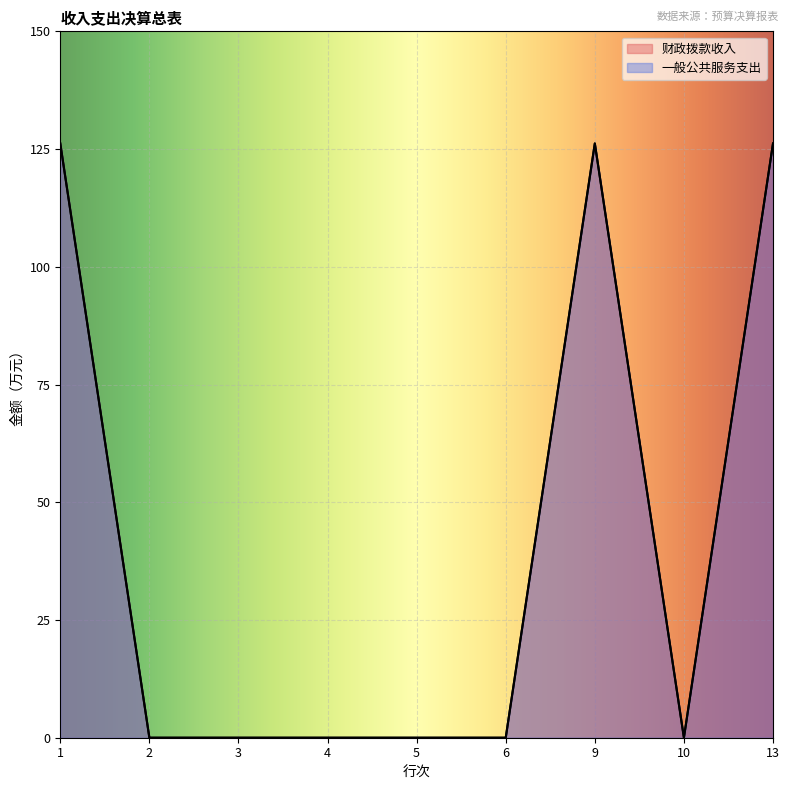

What is the sum of the 一般公共服务支出 values at 4 and 9?

126.2